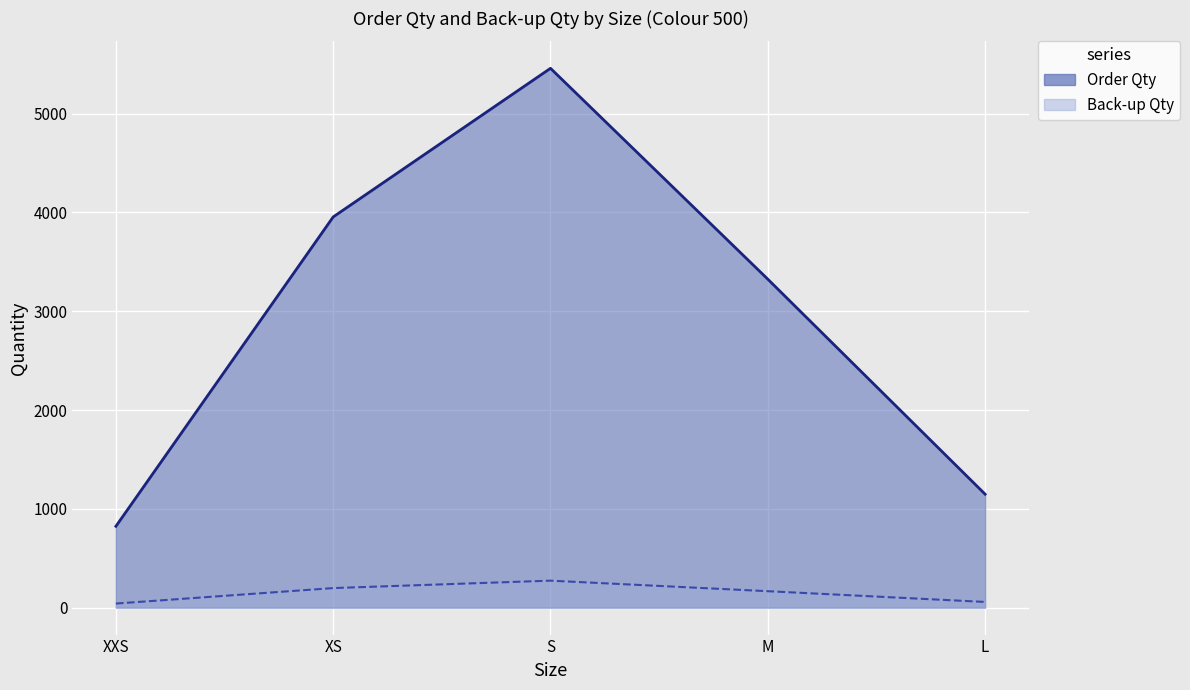

True or false: Back-up Qty (line) and Order Qty (line) cross at least once.

False